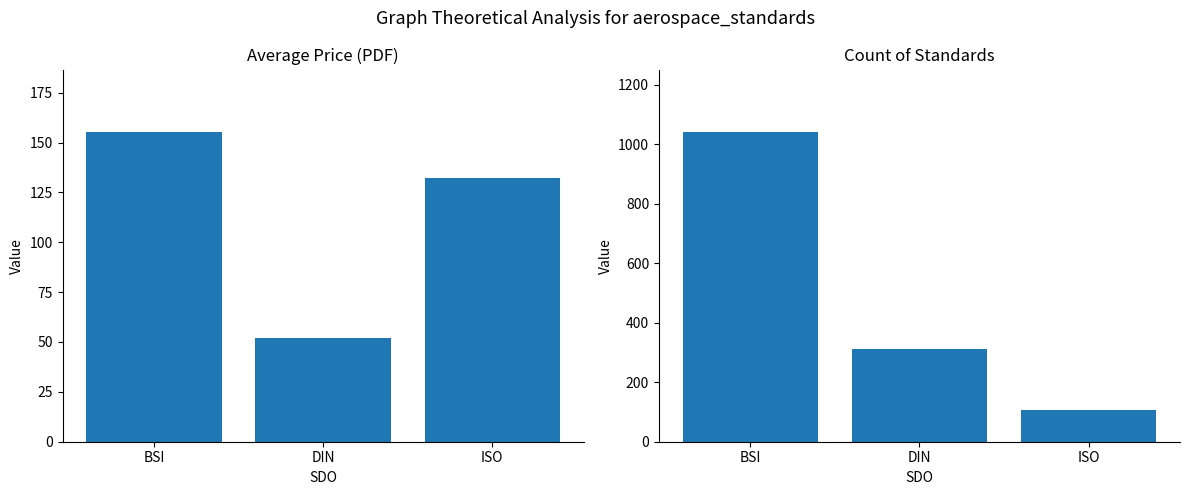

At which label does Avg Price (PDF) reach its minimum?

DIN